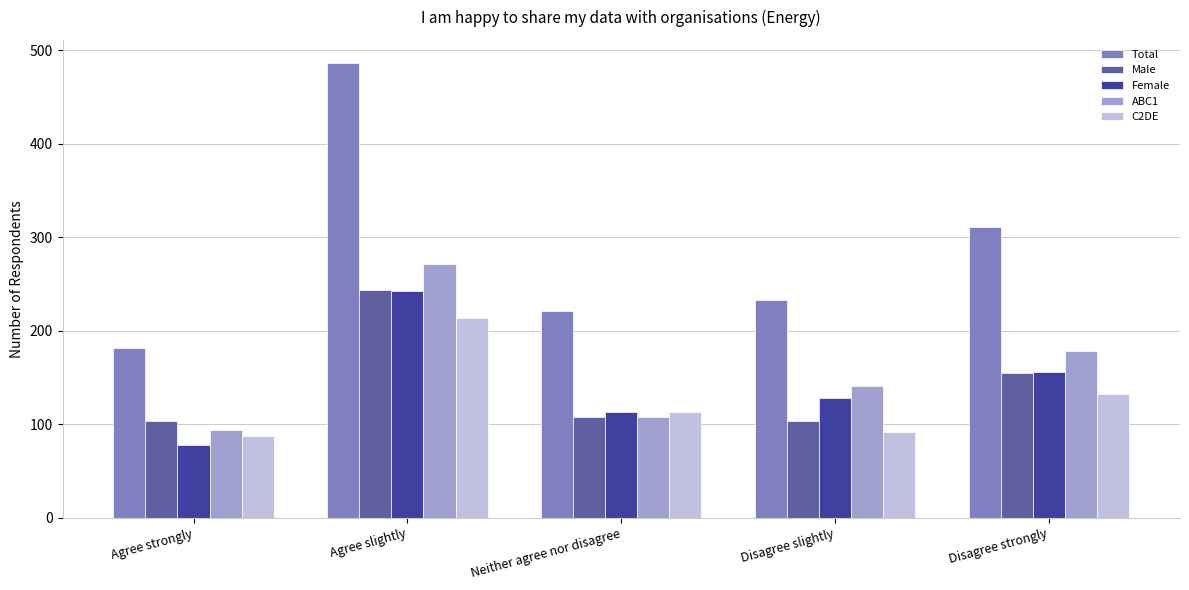

How many series are shown in this chart?

5